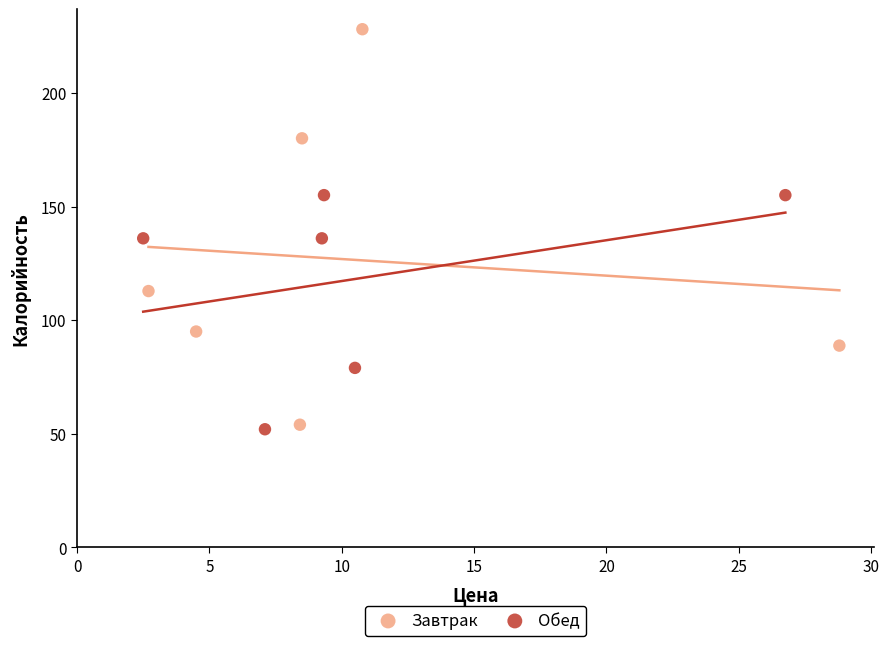

What are all the series names shown in the legend?

Завтрак, Обед